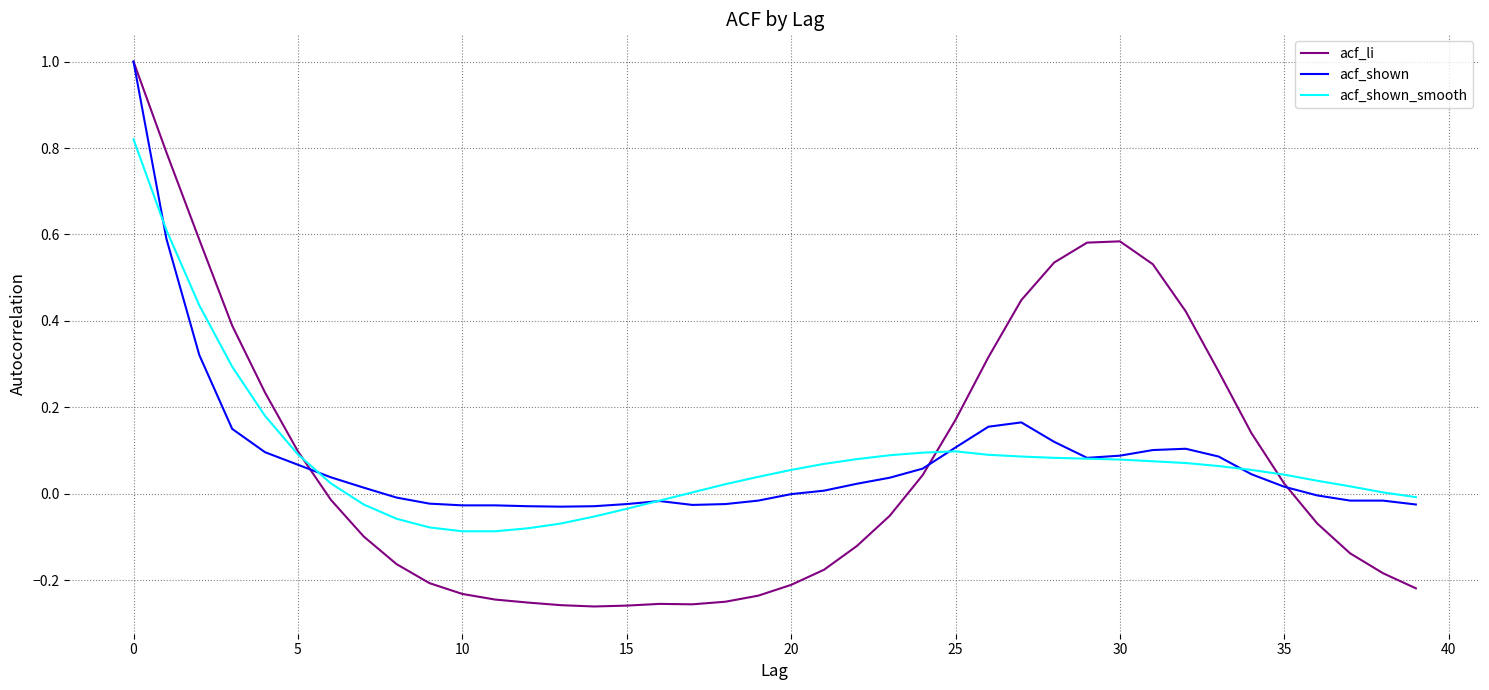

What is the maximum value for acf_li?

1.0